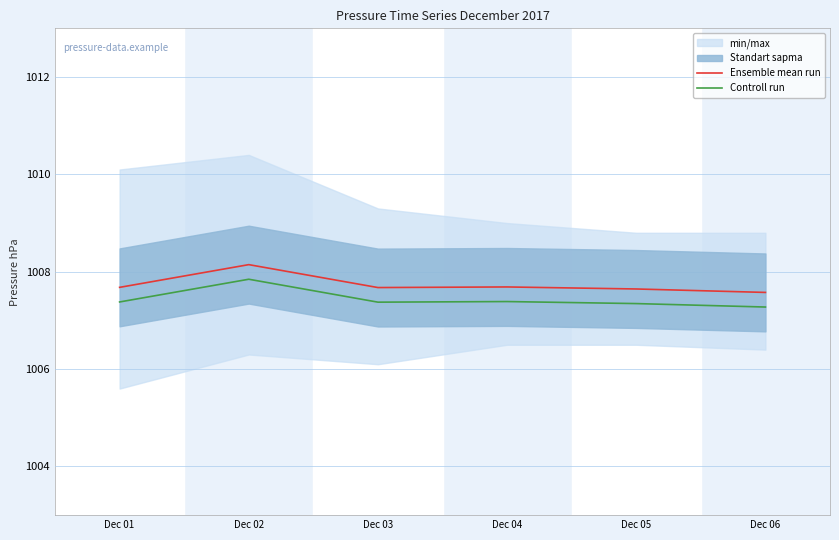

The Ensemble mean run series shows 1751.2 at Dec 05. True or false?

False